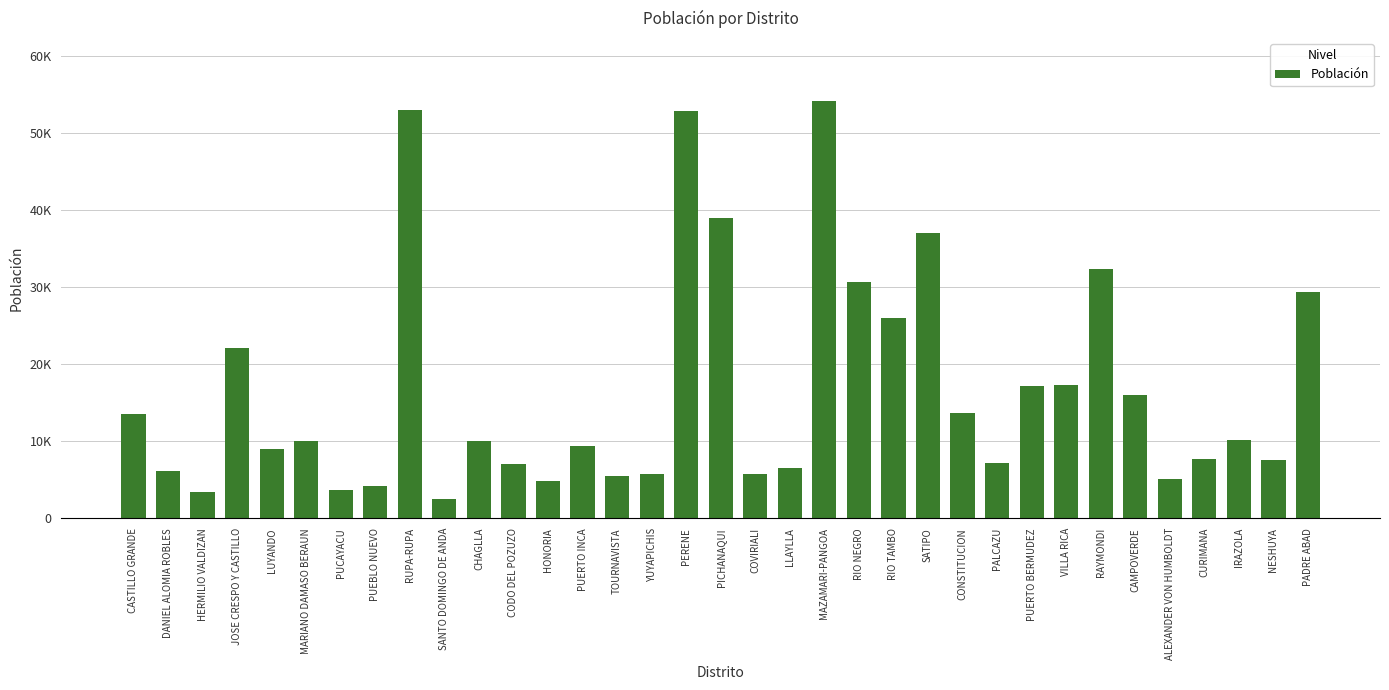

What is the average value?

16759